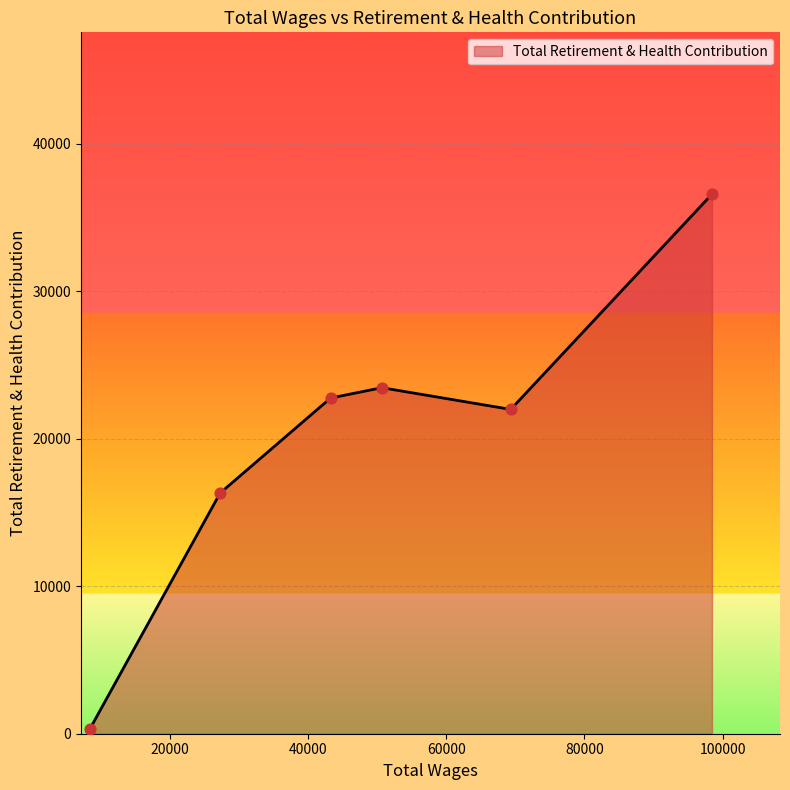

What is the maximum value shown in the chart?

36576